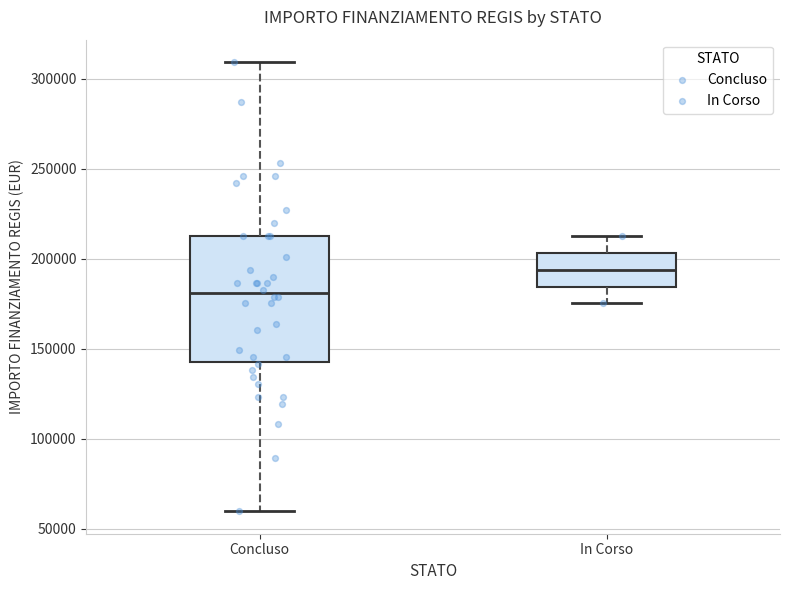

Reading left to right, transcribe this box plot: for each box, give where its median line is, the range the box spans, and where its two whiskers end, as read against the y-axis. The values are not printed on the chart, so give them approximately, as read against the axis.

Concluso: median 180000, box 145000 to 210000, whiskers 60000 to 310000
In Corso: median 195000, box 185000 to 205000, whiskers 175000 to 210000